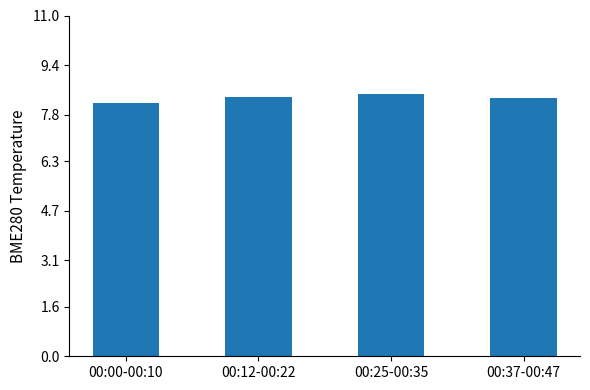

How many values are between 8 and 9?

4